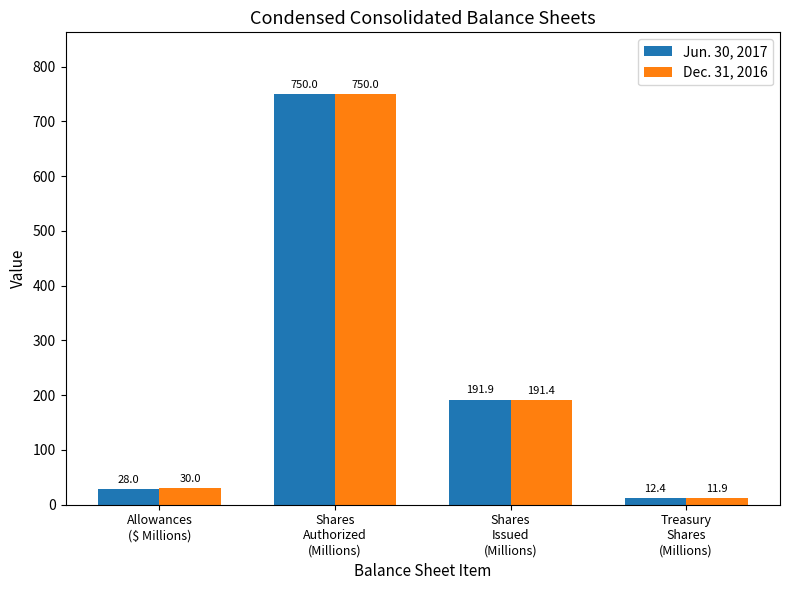

At which category is the sum across all series the highest?

Shares
Authorized
(Millions)